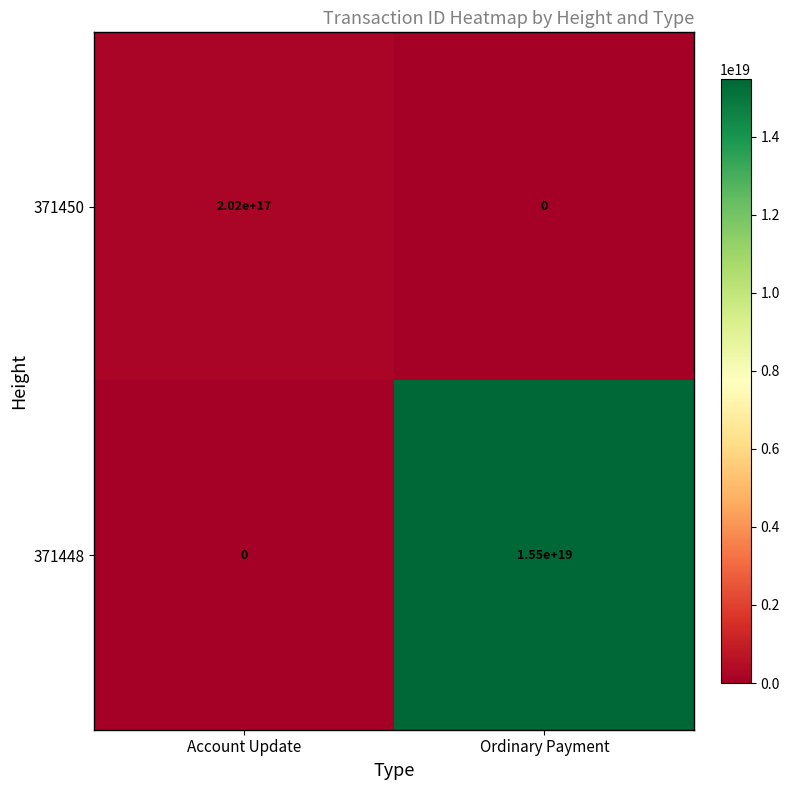

Which series has the largest total across all categories?

371448